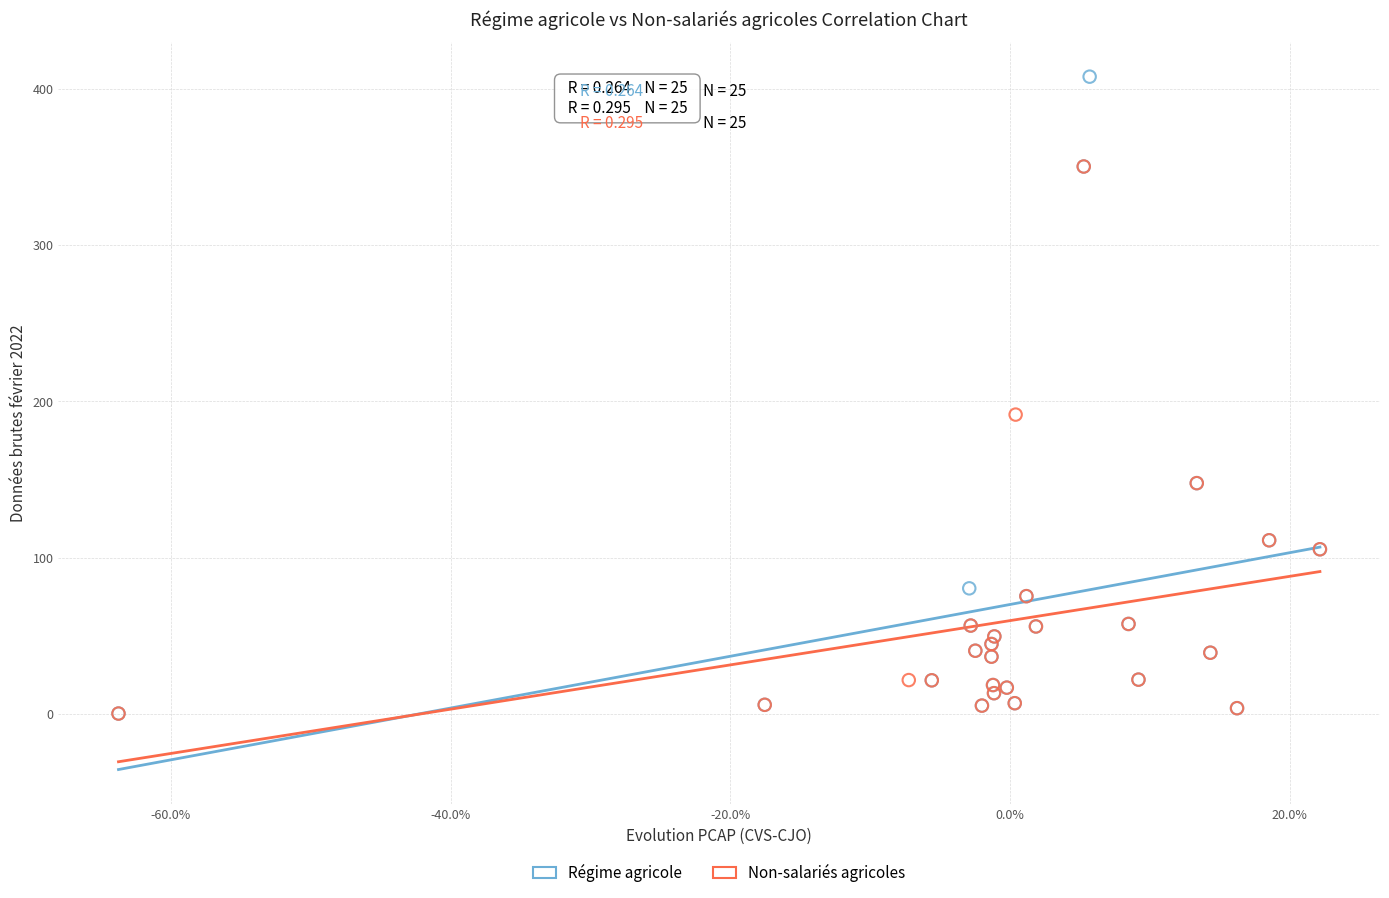

Which series reaches the maximum Y coordinate?

Régime agricole